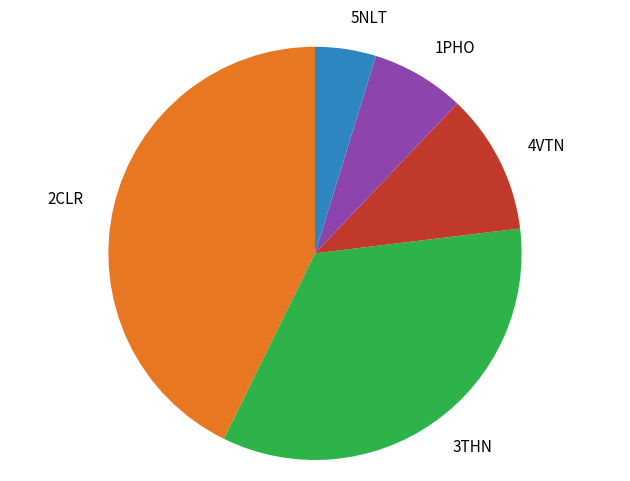

Is the sum of 3THN and 5NLT greater than half?

No